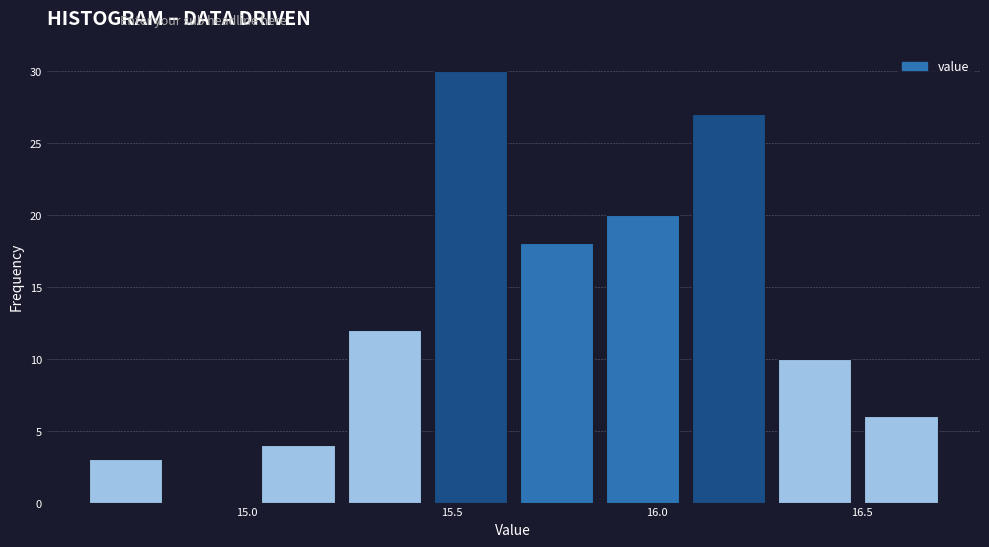

How tall is the bar that spans 14.60 to 14.81 on the x-axis? Neither the bar edges nor the heights are printed on the chart, so give them approximately, as read against the axes.

3